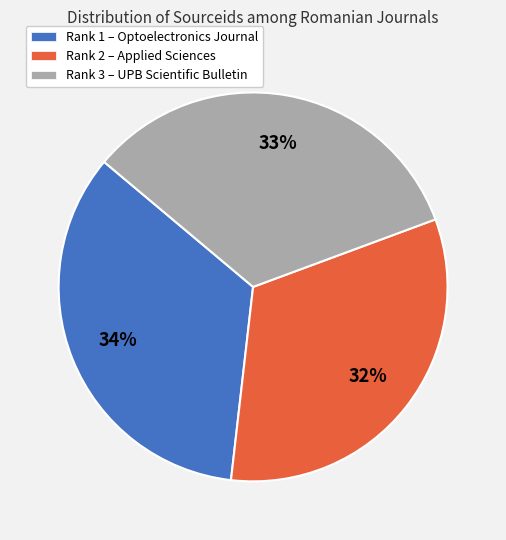

What is the largest slice in the pie chart?

Rank 1 – Optoelectronics Journal